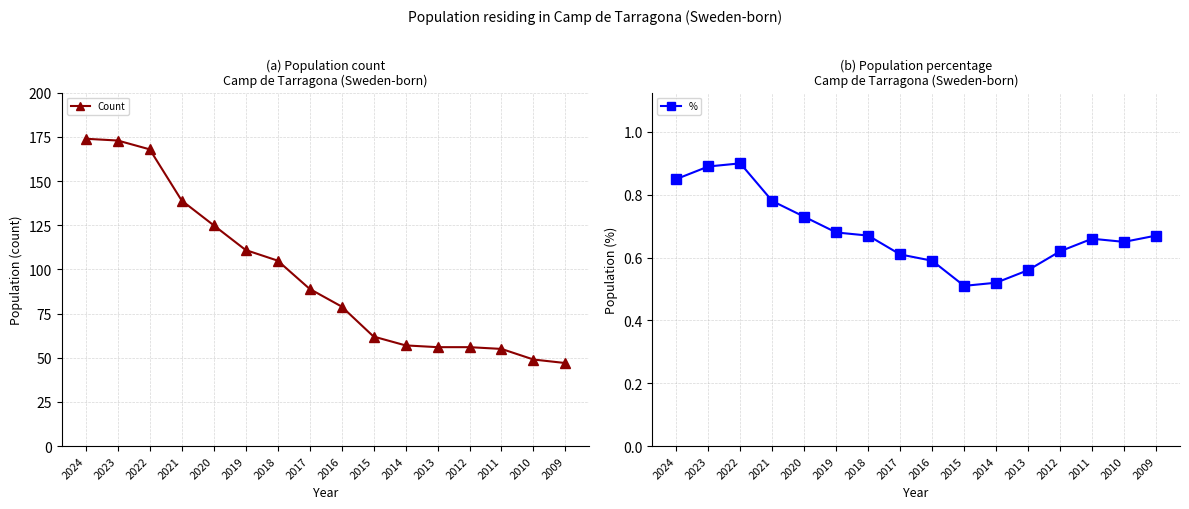

At 2009, list the series in order from smallest to largest.

Population residing in selected place (%), Population residing in selected place (count)